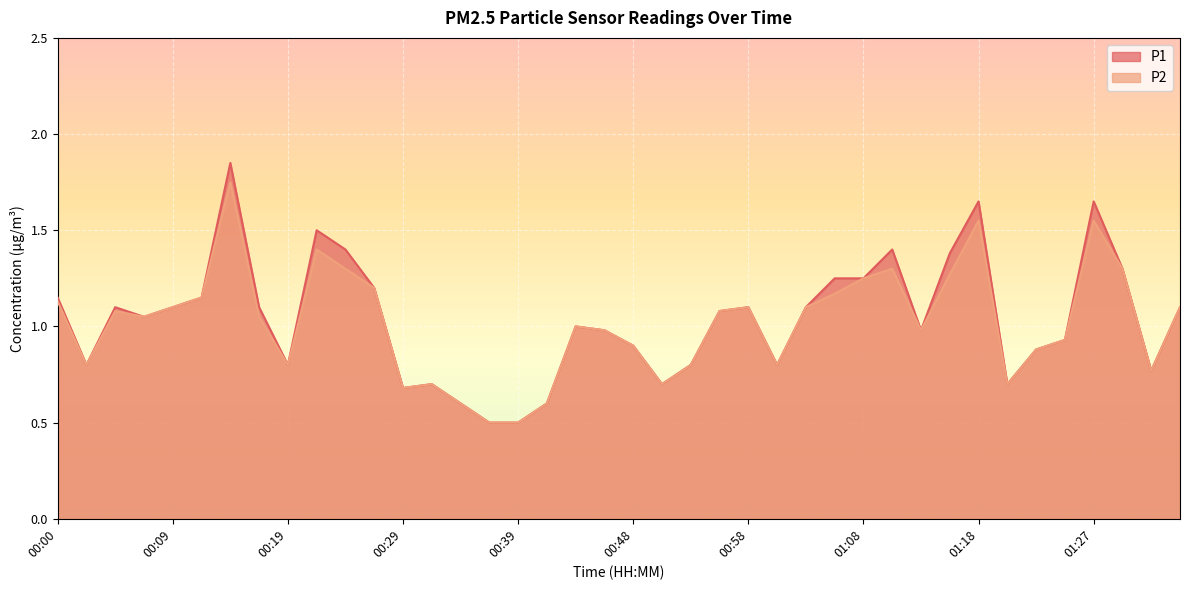

What is the value of the P1 point at the 21st from the left?

0.9